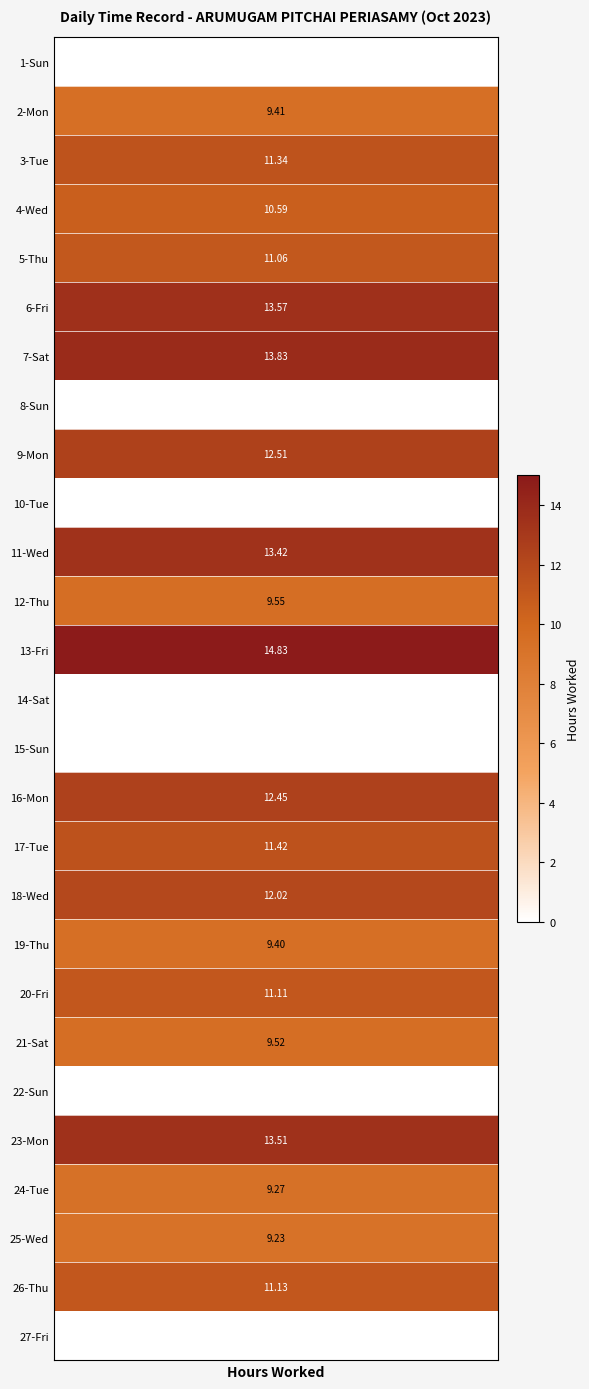

What is the greatest value displayed?

14.8